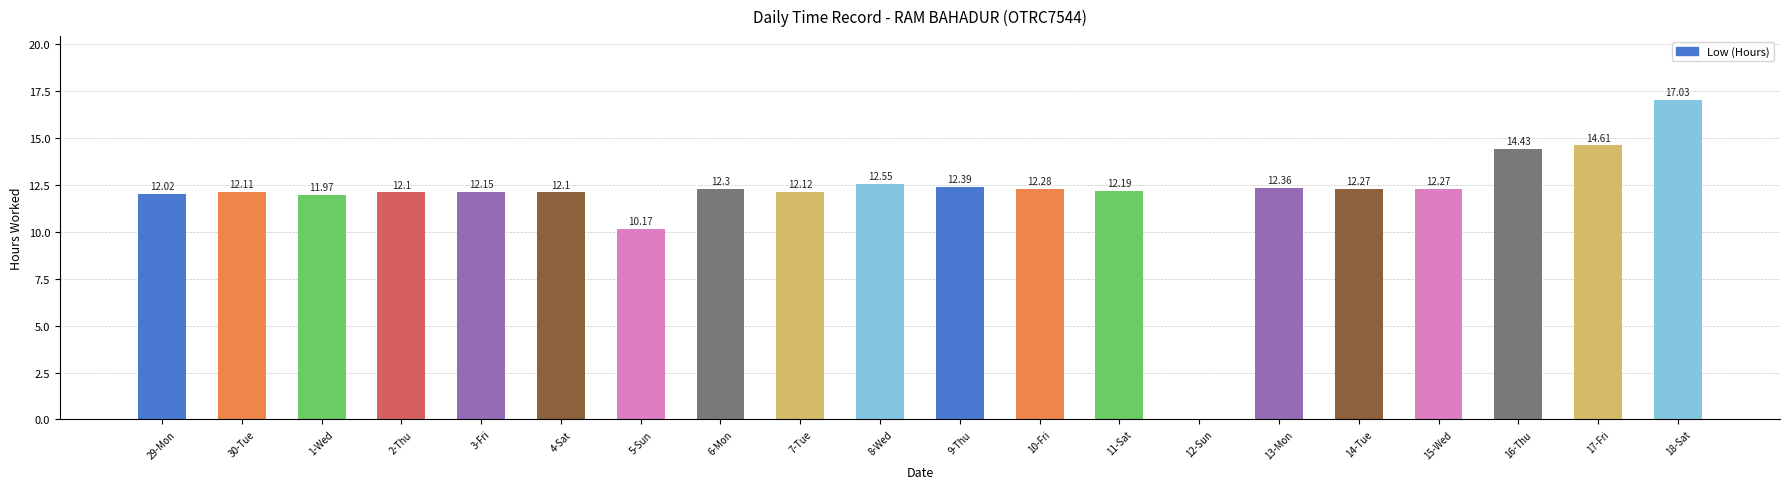

Between 3-Fri and 4-Sat, which is larger?

3-Fri